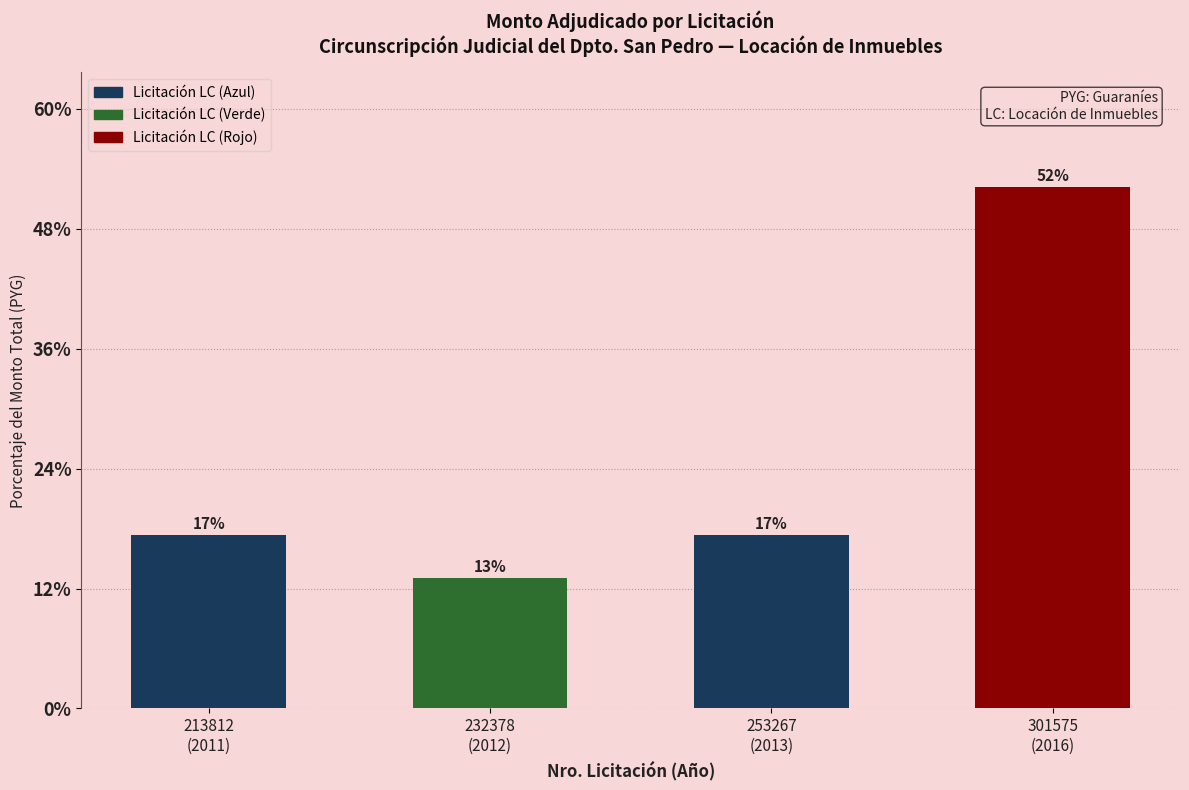

Are the bars horizontal?

No